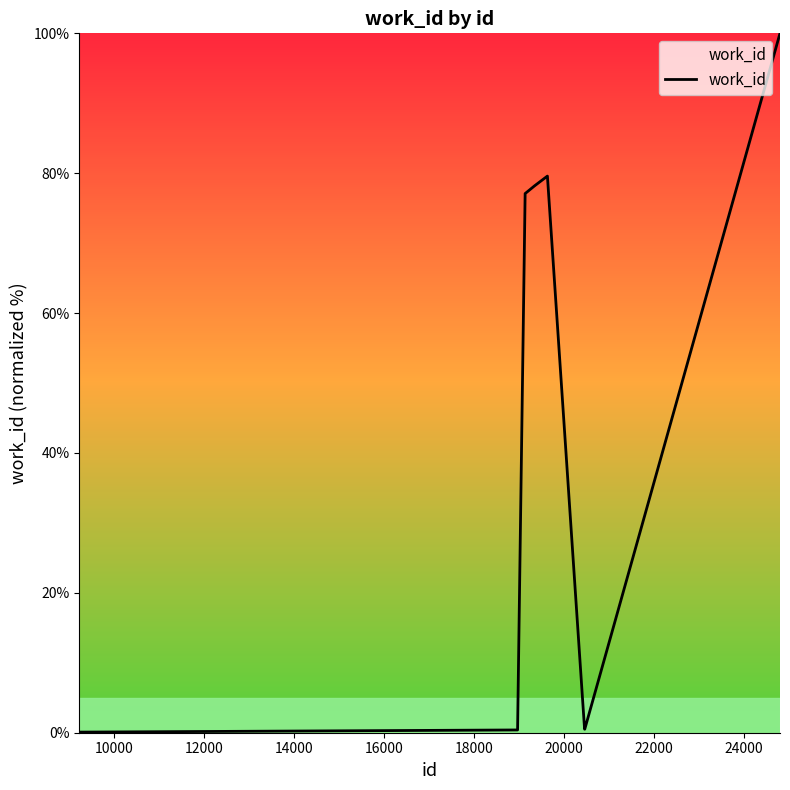

What is the maximum value shown in the chart?

100.0